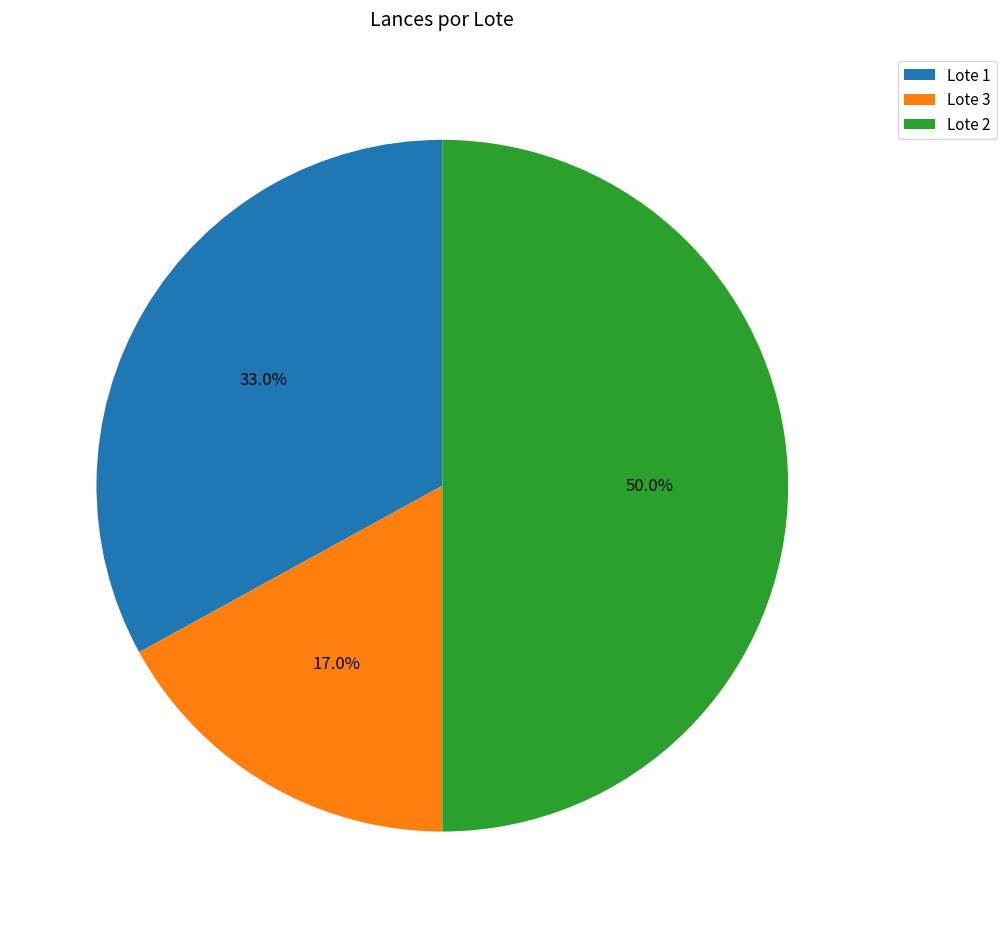

To the nearest percent, what portion does Lote 2 represent?

50%